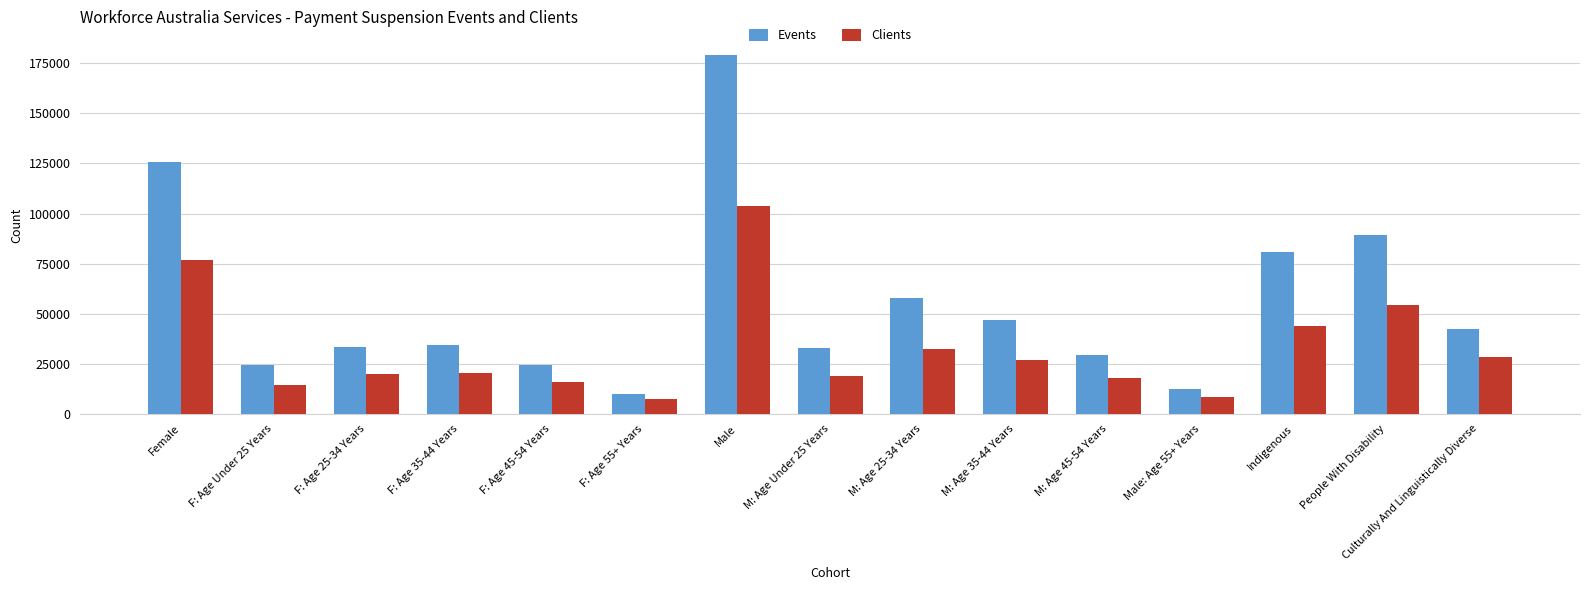

True or false: Events has a value of 179240 at Male.

True